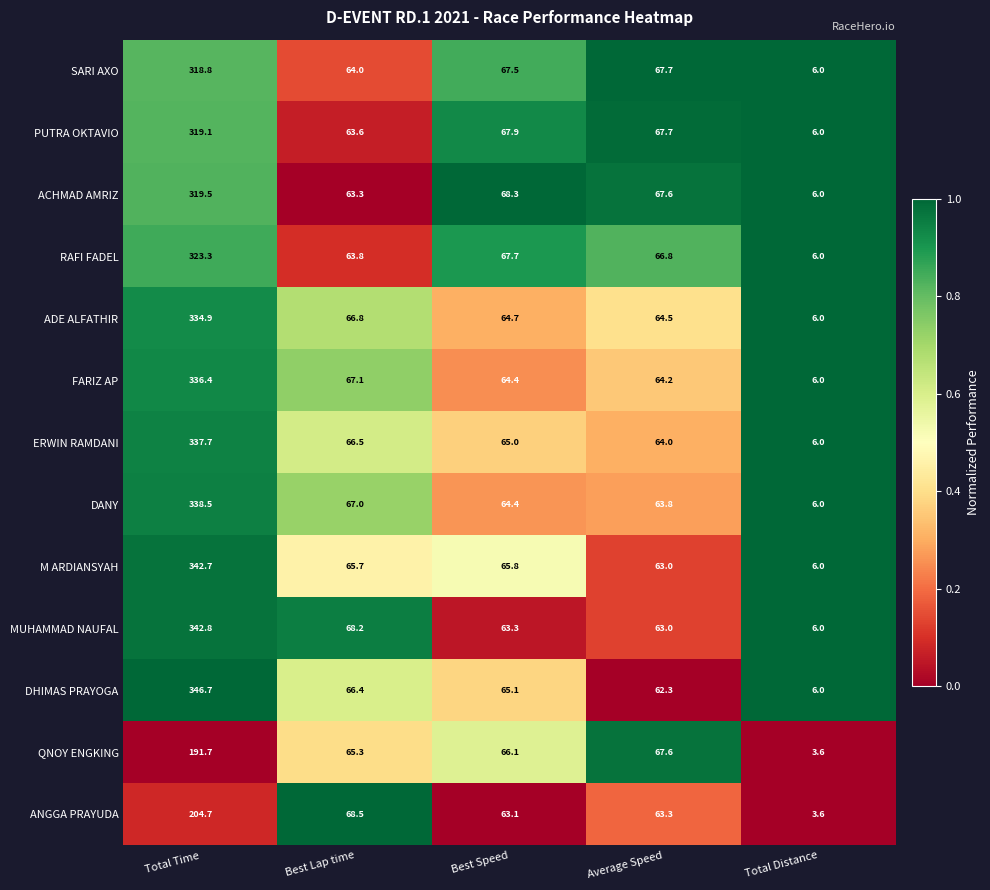

The value of SARI AXO at Best Lap time is 16.4. True or false?

False